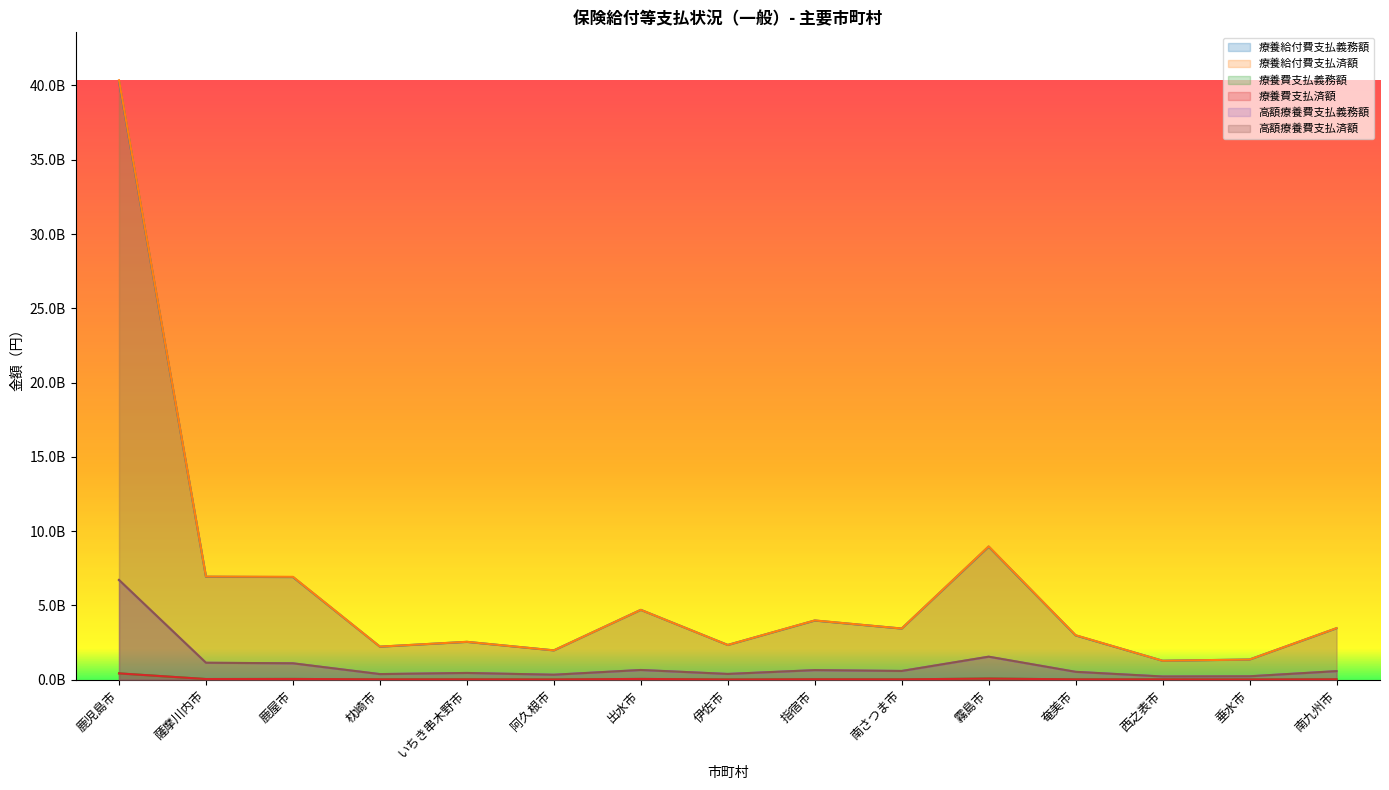

Where is the first local maximum for 療養費支払義務額?

鹿屋市